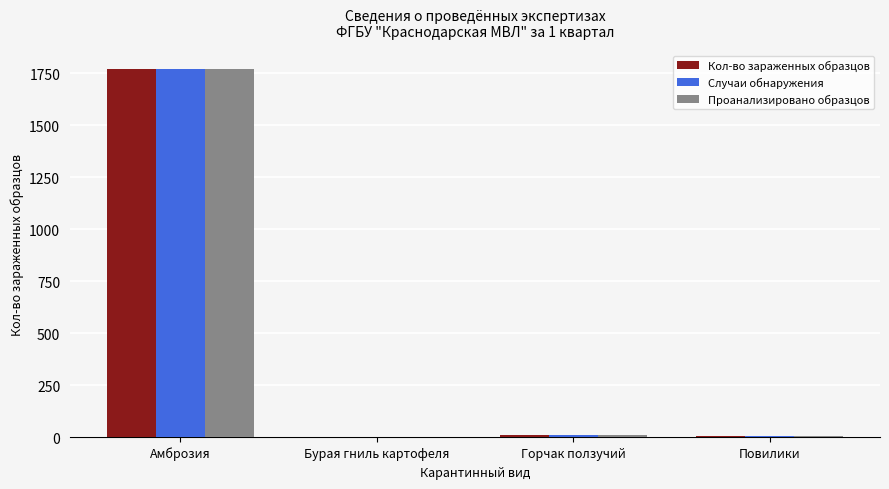

At which label does Проанализировано образцов reach its peak?

Амброзия